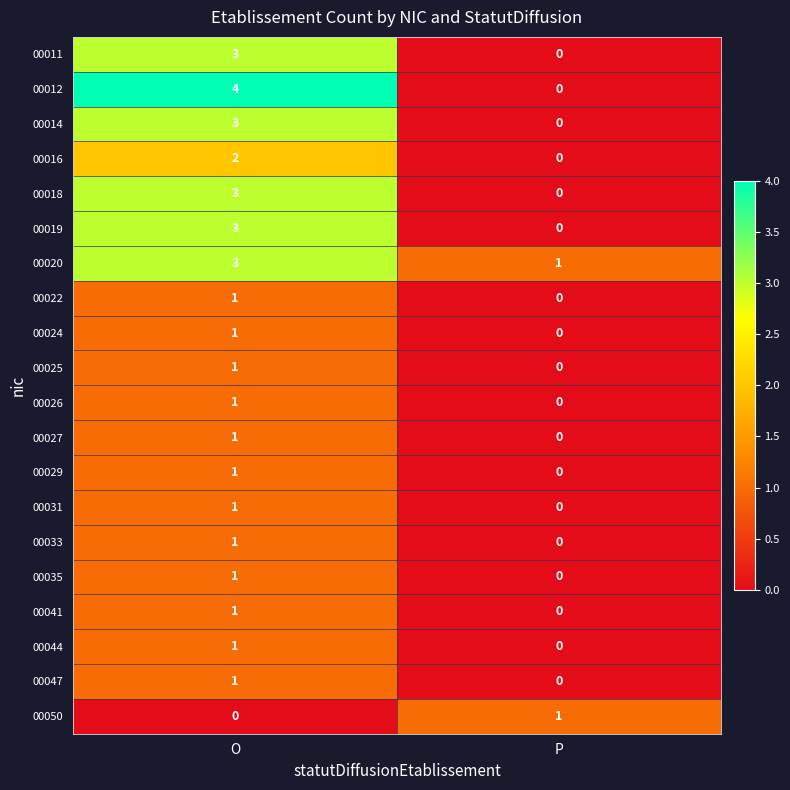

What is the sum of all 00012 values?

4